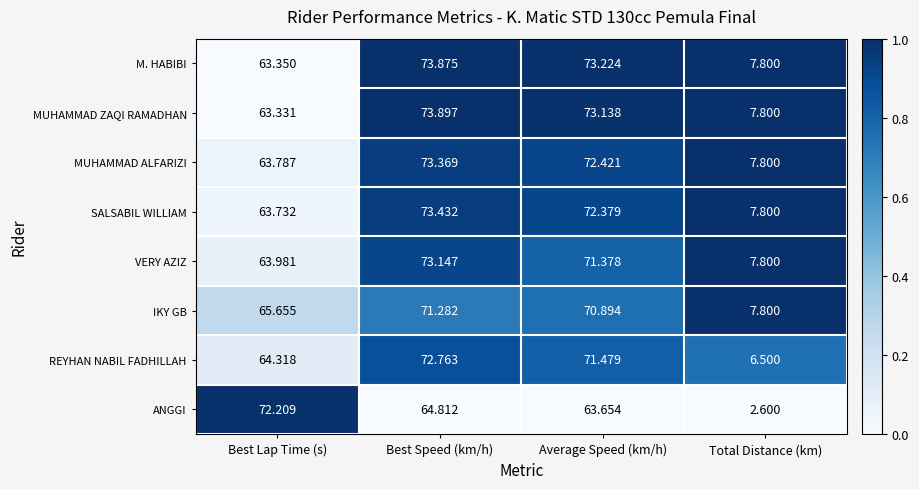

Which series changed the most between Best Lap Time (s) and Average Speed (km/h)?

M. HABIBI